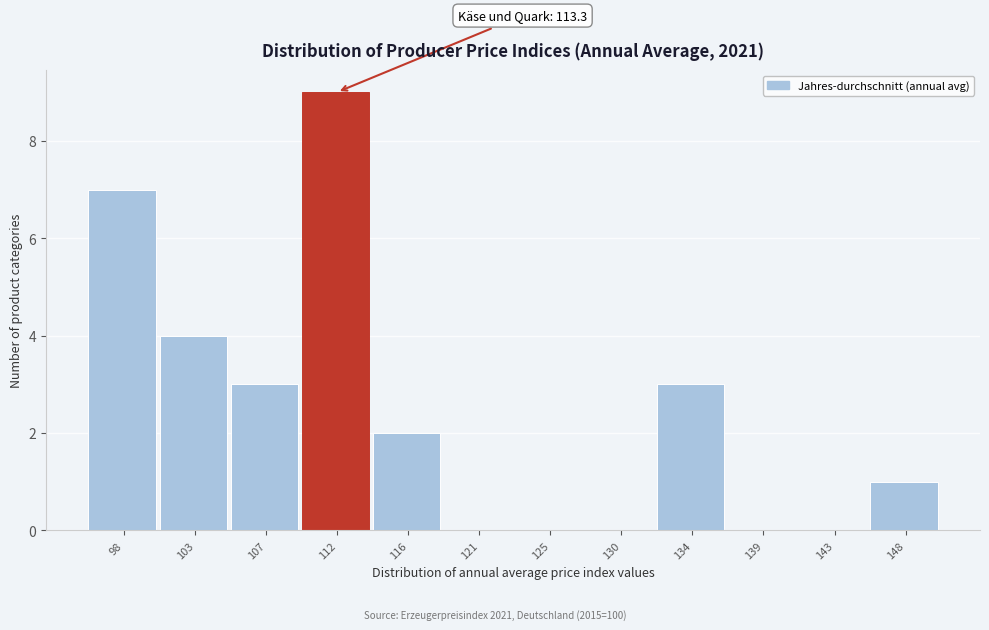

Reading left to right, list all the values displayed in this chart.

98=7	103=4	107=3	112=9	116=2	121=0	125=0	130=0	134=3	139=0	143=0	148=1